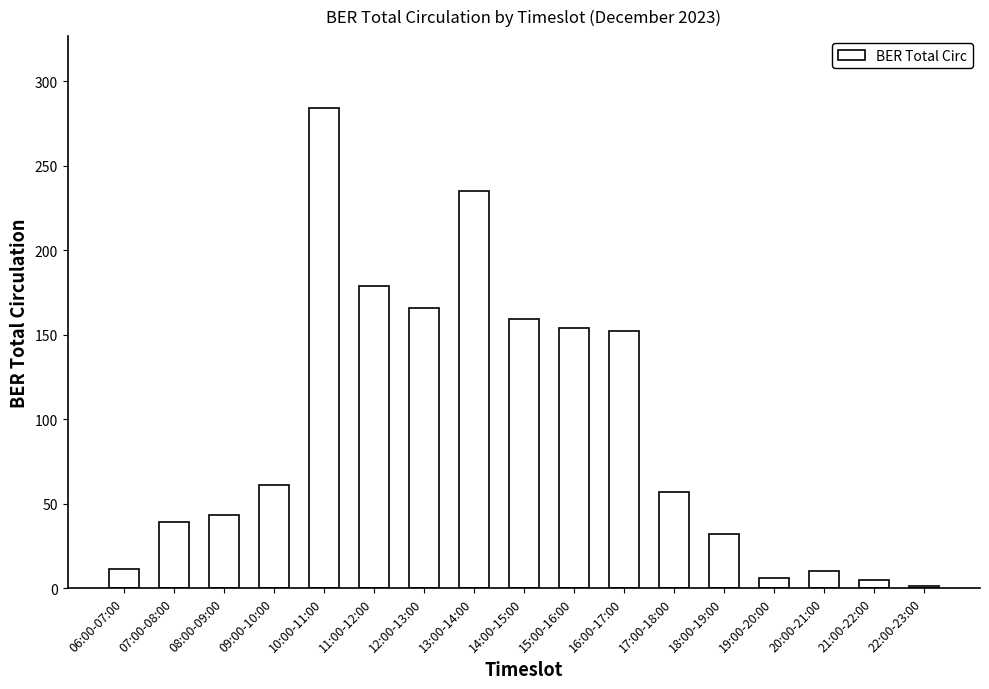

What is the difference between the values at 10:00-11:00 and 08:00-09:00?

241